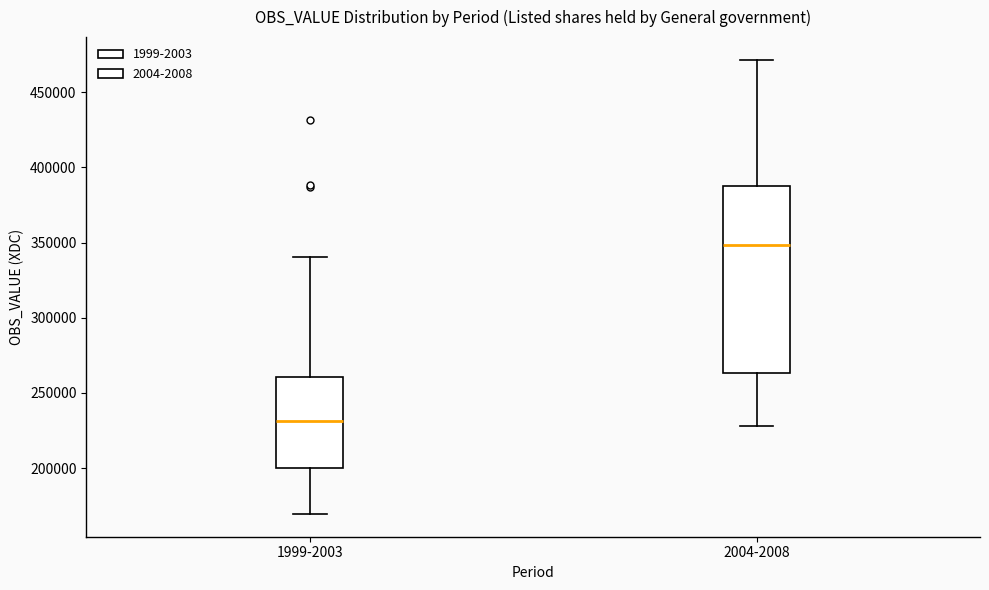

Which box has the lowest median line?

1999-2003